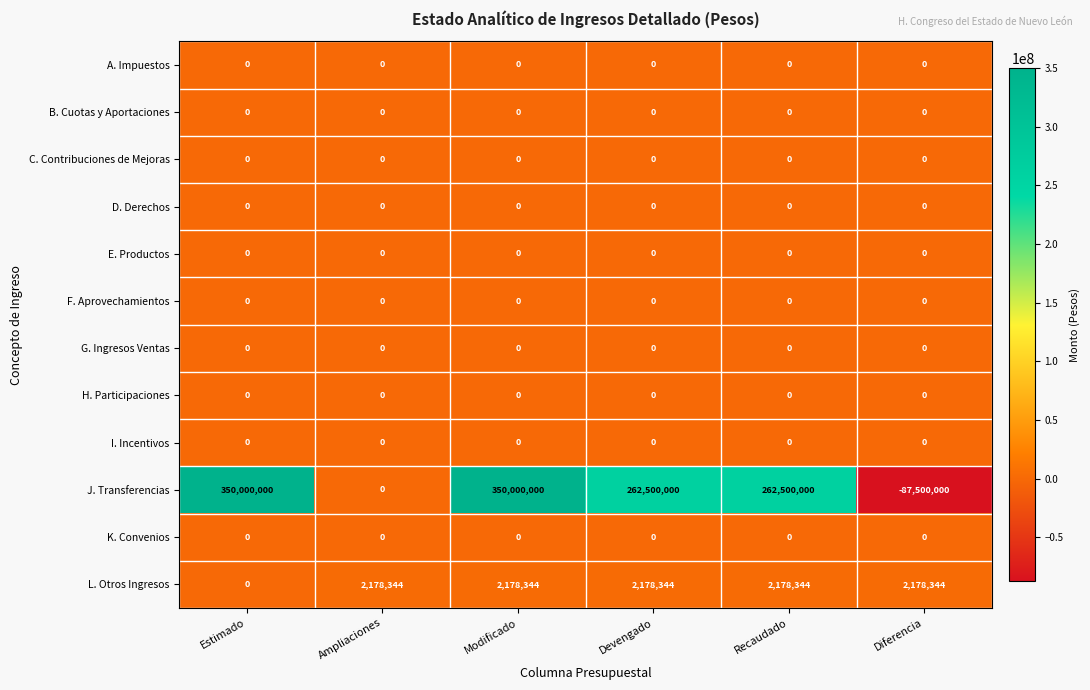

At how many categories does at least one series exceed 141847571?

4